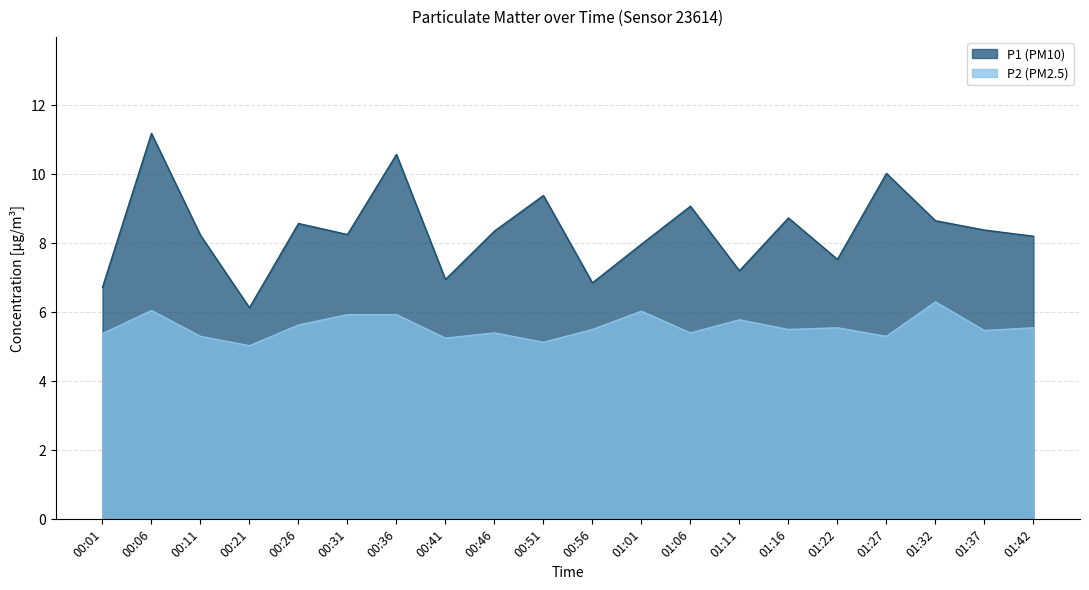

Count the number of data series in this chart.

2